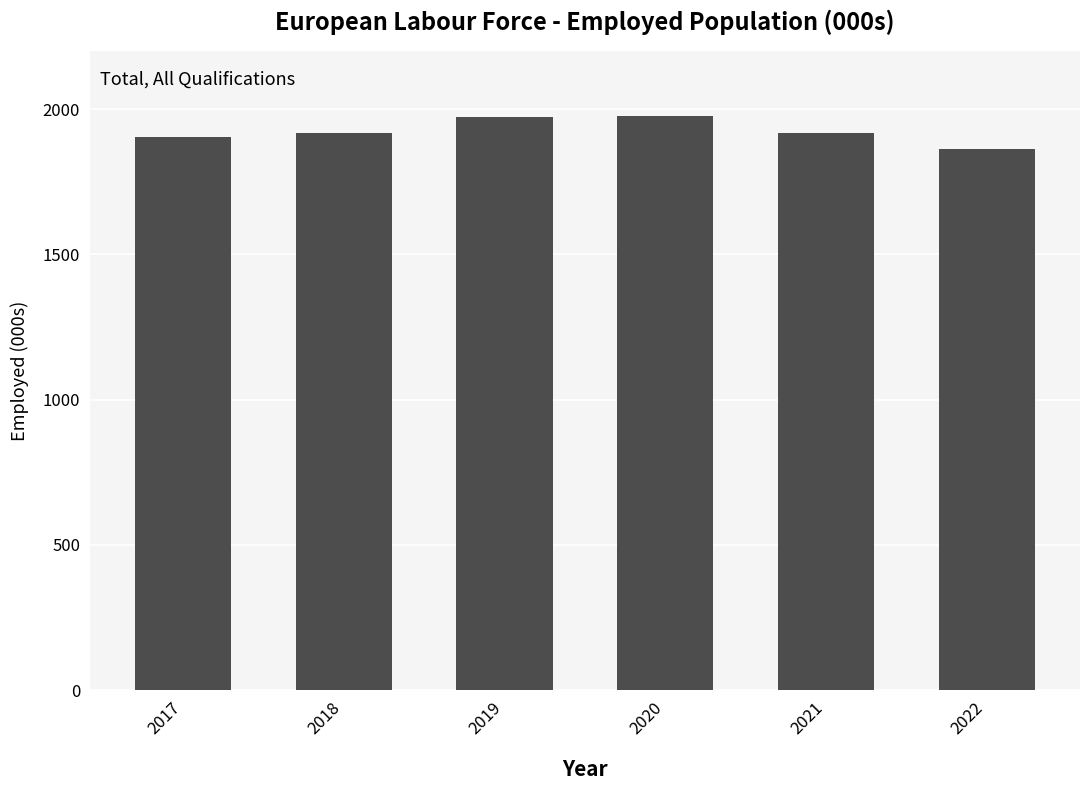

The value at 2022 is 1863.0. True or false?

True